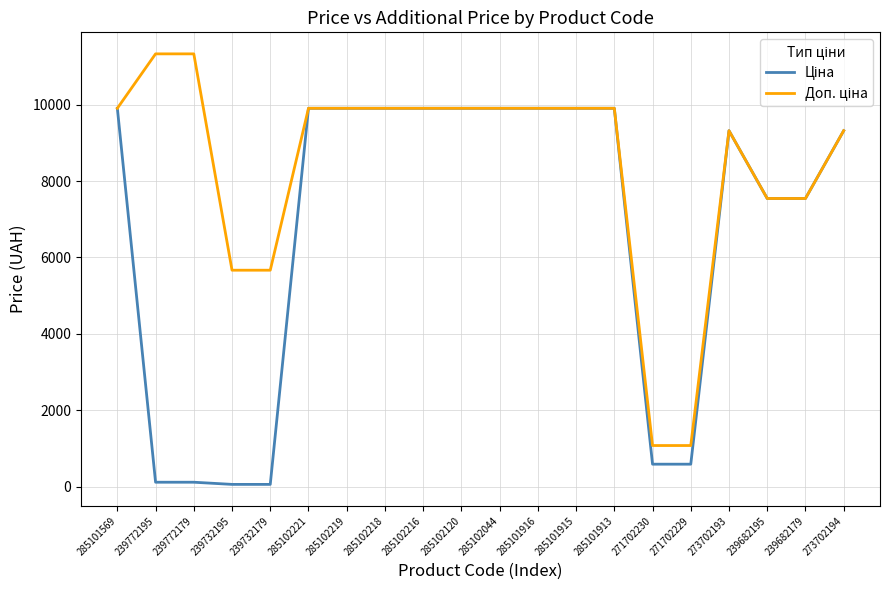

What is the total value across all series at 271702229?

1660.4